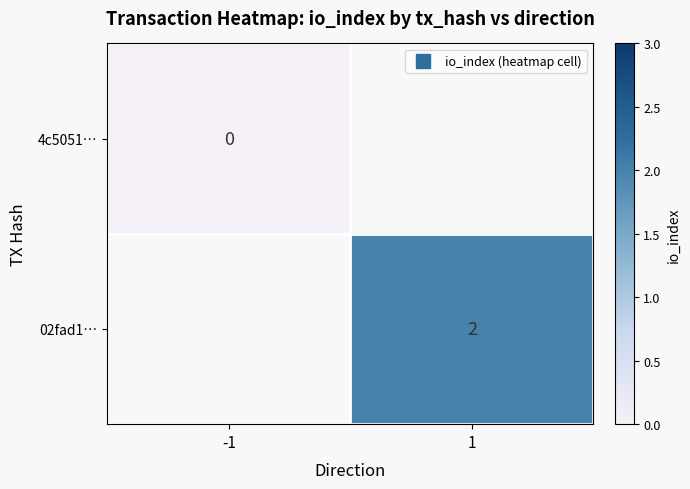

At which label is 4c5051… closest to 0?

-1